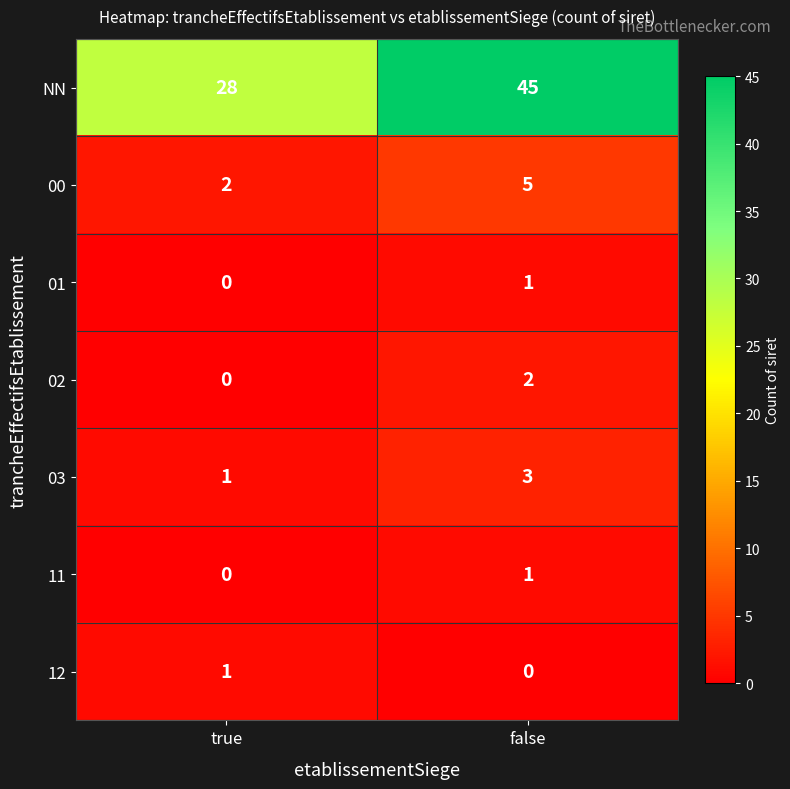

How many data points does each series have?

2